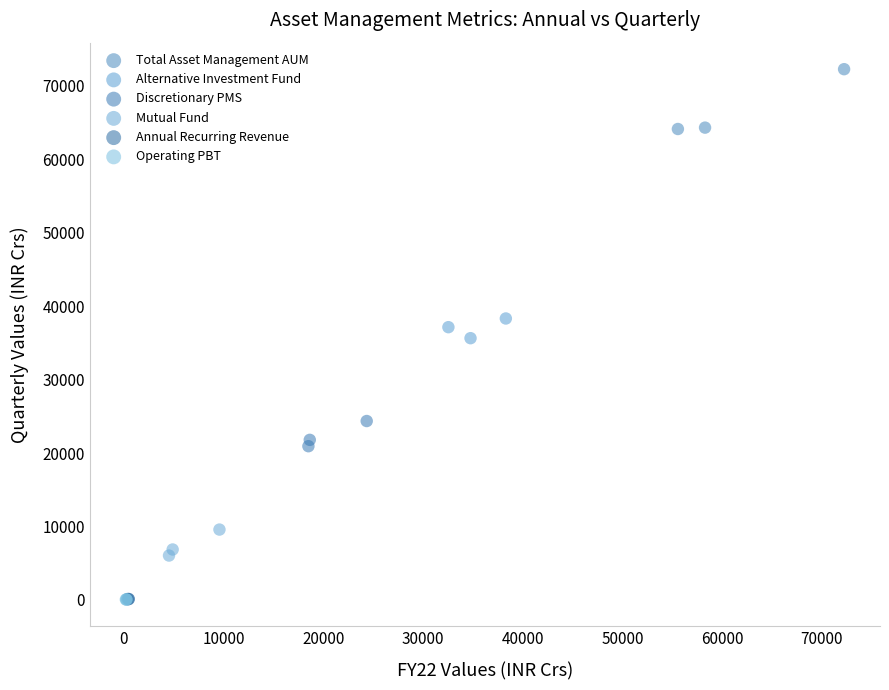

Which series has the widest spread of Y values?

Total Asset Management AUM